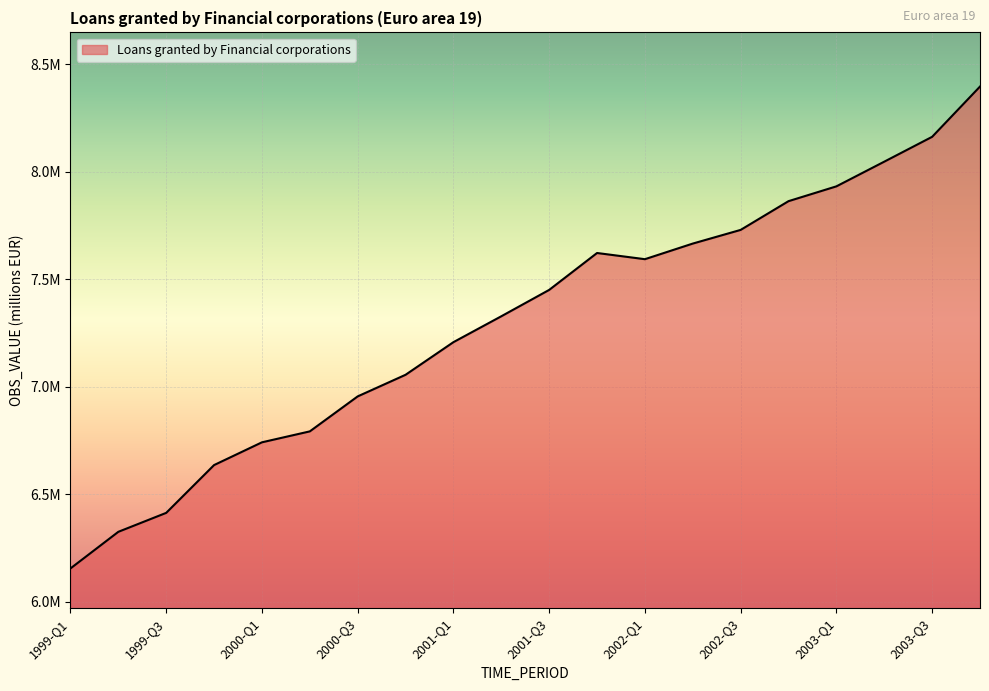

List the labels in order of value, smallest first.

1999-Q1, 1999-Q2, 1999-Q3, 1999-Q4, 2000-Q1, 2000-Q2, 2000-Q3, 2000-Q4, 2001-Q1, 2001-Q2, 2001-Q3, 2002-Q1, 2001-Q4, 2002-Q2, 2002-Q3, 2002-Q4, 2003-Q1, 2003-Q2, 2003-Q3, 2003-Q4